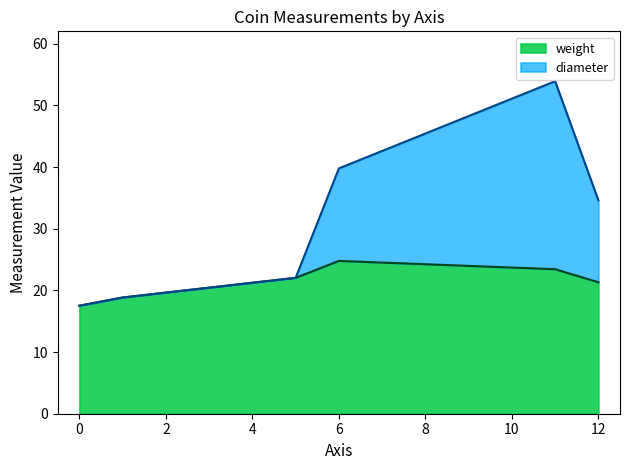

What is the difference between the maximum and second lowest values in the weight series?

5.9